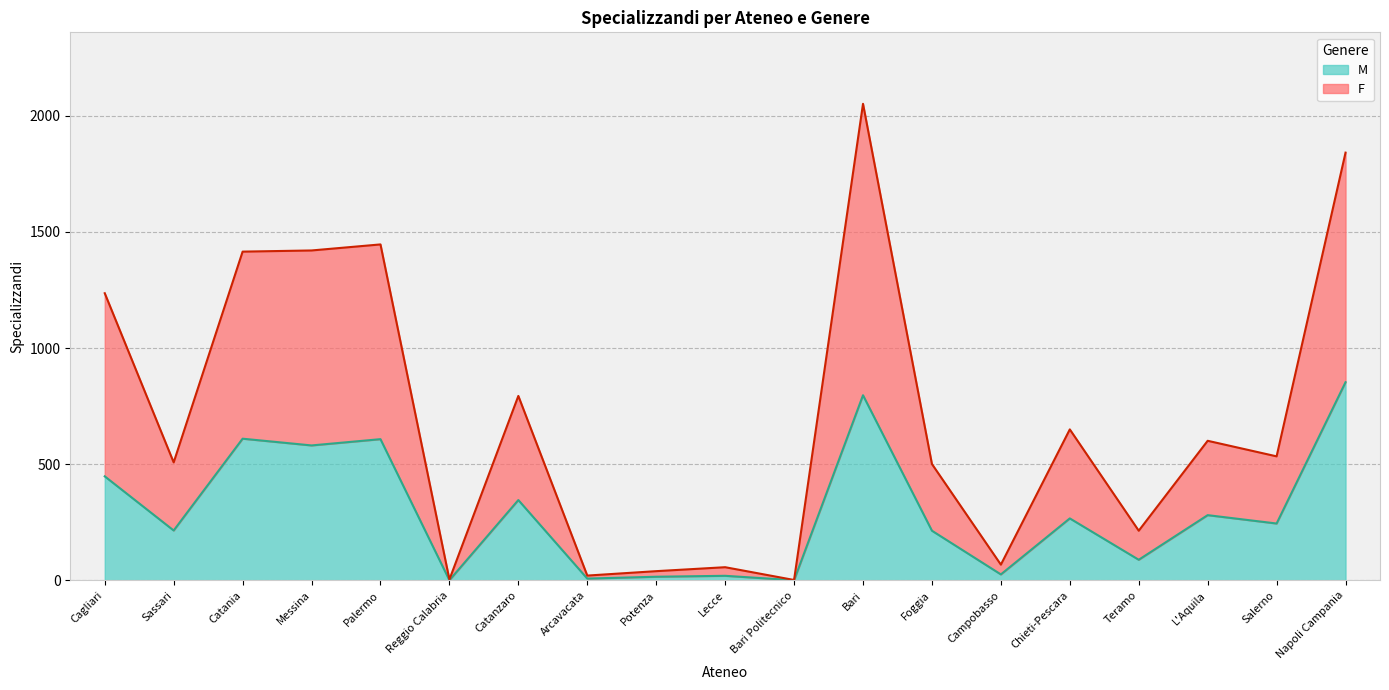

How many distinct data groups are displayed?

2